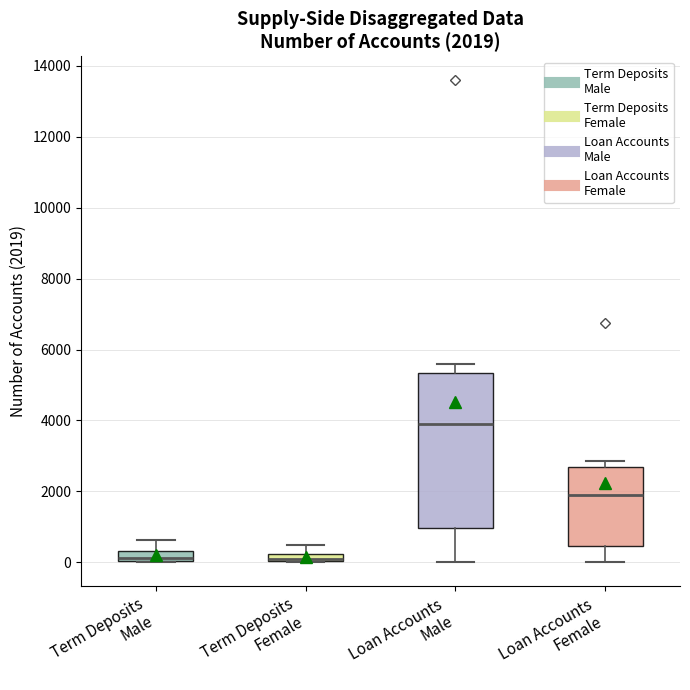

Comparing the boxes themselves (not the whiskers), which one is the tallest?

Loan Accounts Male